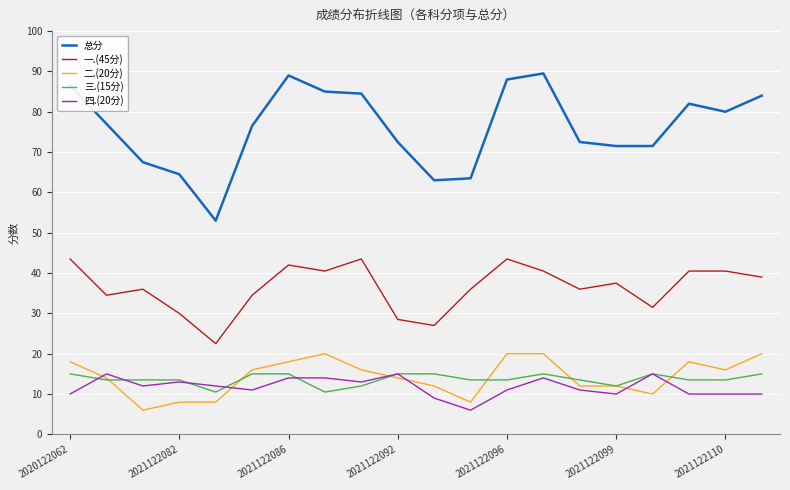

Which series has the widest spread of values?

总分